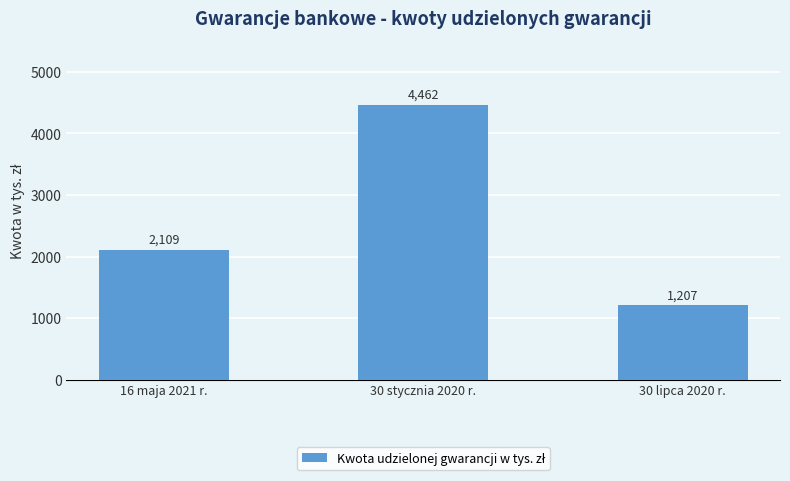

Reading left to right, what are all the values shown in this chart?

16 maja 2021 r.=2109	30 stycznia 2020 r.=4462	30 lipca 2020 r.=1207